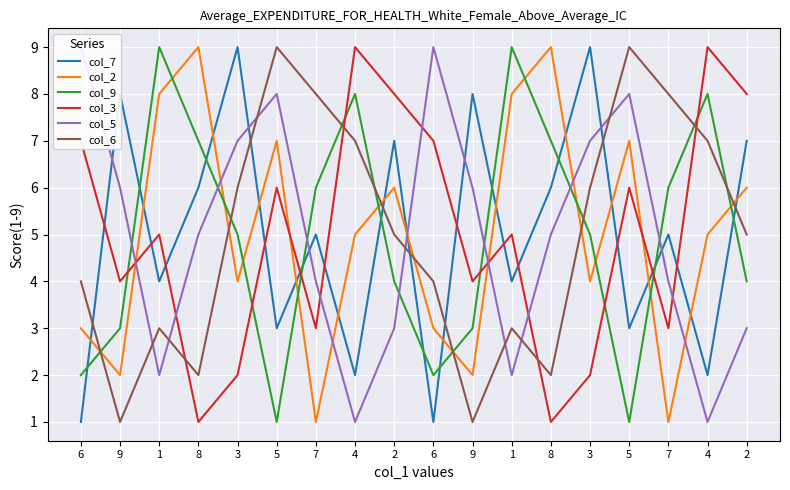

Is it true that col_2 equals 0 at 7?

False